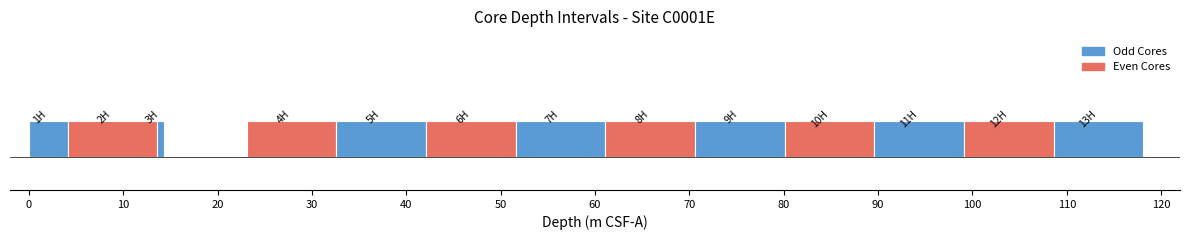

Reading left to right, what are all the values shown in this chart?

Top Depth CSF-A: 0.0	4.1	13.6	23.1	32.6	42.1	51.6	61.1	70.6	80.1	89.6	99.1	108.6
Bottom Depth CSF-A: 4.1	13.6	14.3	32.6	42.1	51.6	61.1	70.6	80.1	89.6	99.1	108.6	118.1